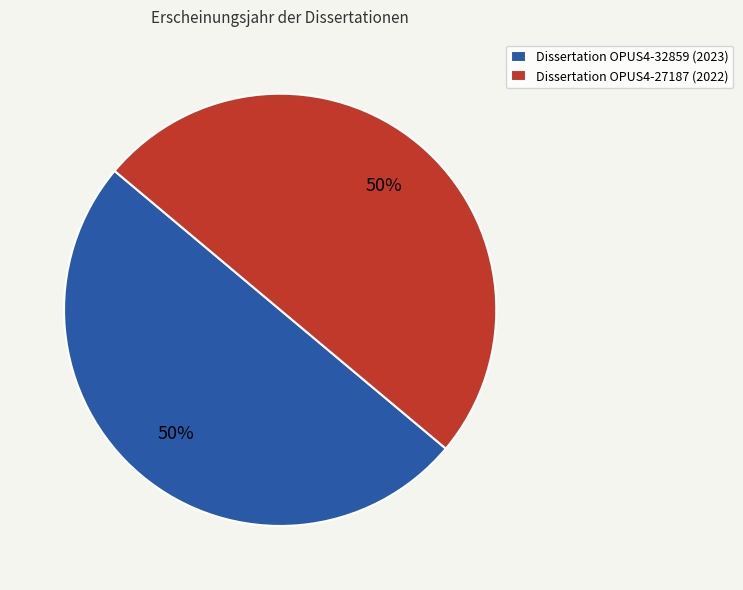

What is the ratio of the value at Dissertation OPUS4-32859 (2023) to the value at Dissertation OPUS4-27187 (2022)?

1.0